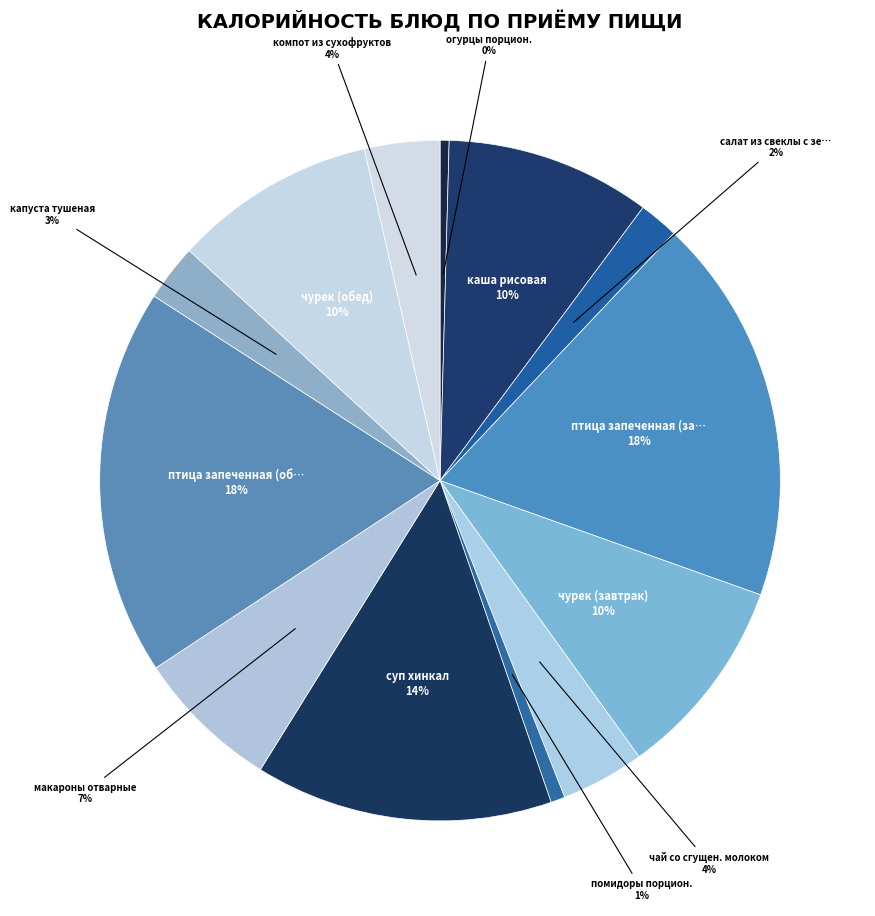

Rank the categories by value from lowest to highest.

огурцы порцион., помидоры порцион., салат из свеклы с зелен. горош., капуста тушеная, компот из сухофруктов, чай со сгущен. молоком, макароны отварные, чурек (завтрак), чурек (обед), каша рисовая, суп хинкал, птица запеченная (завтрак), птица запеченная (обед)